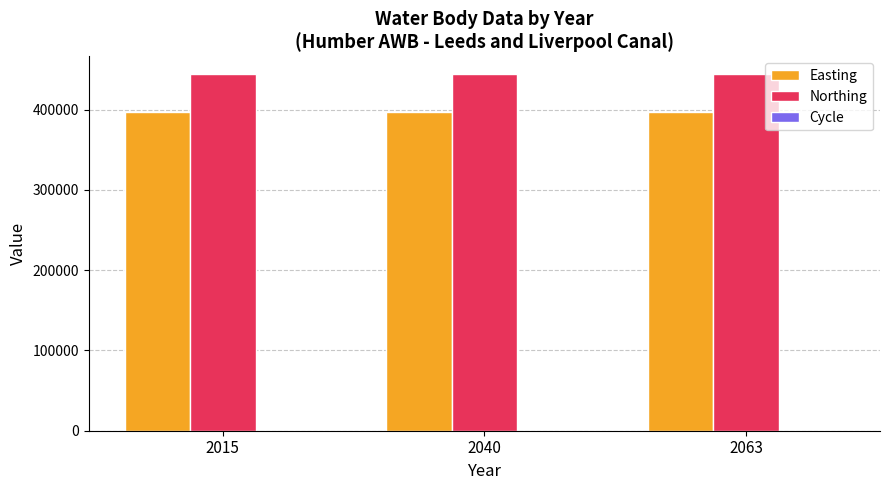

What is the sum of all Northing values?

1331980.5